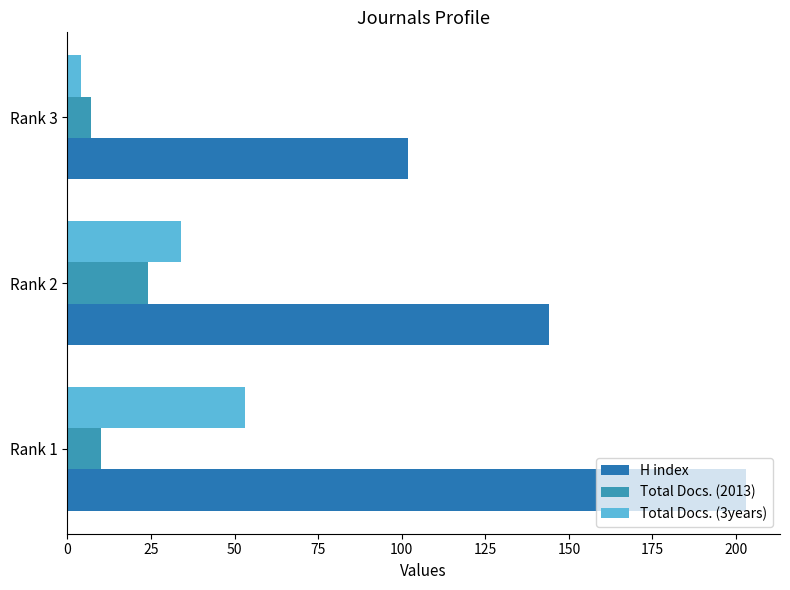

What is the greatest value displayed?

203